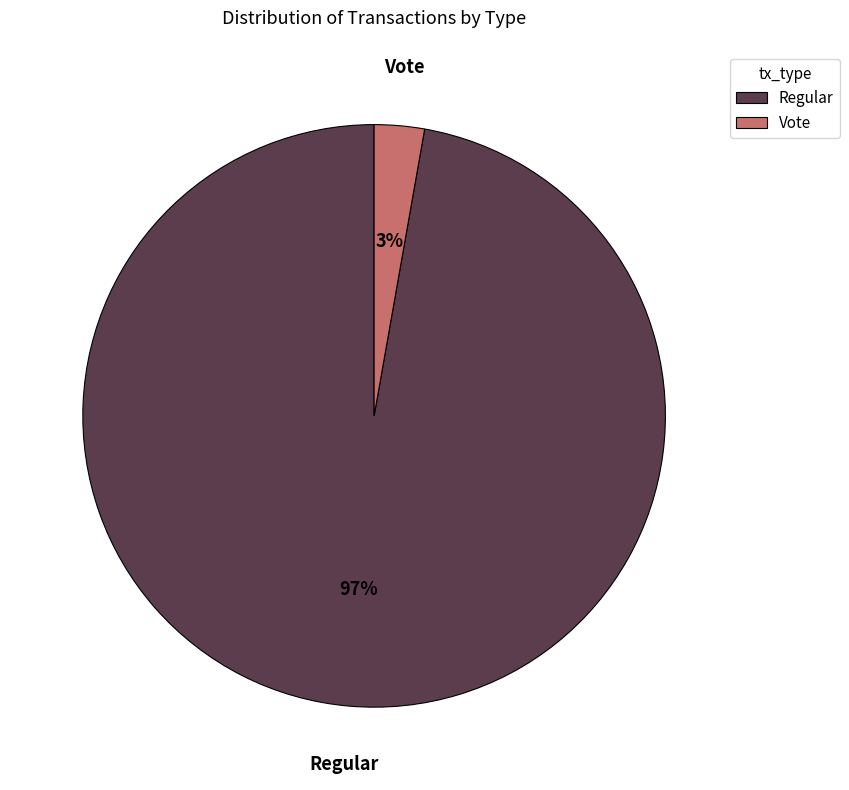

Rank the categories by value from highest to lowest.

Regular, Vote